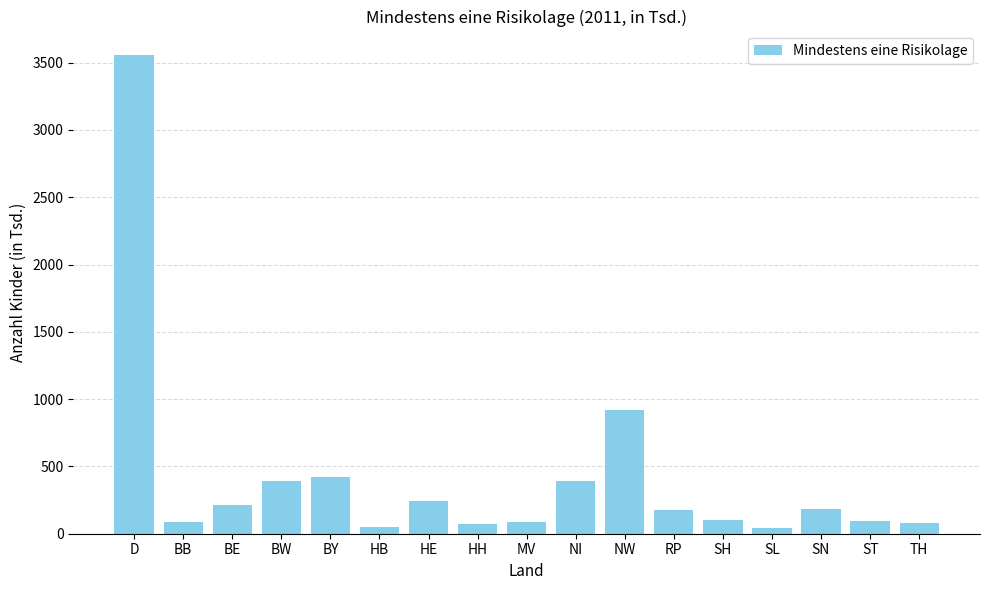

What is the label of the 6th bar from the left?

HB